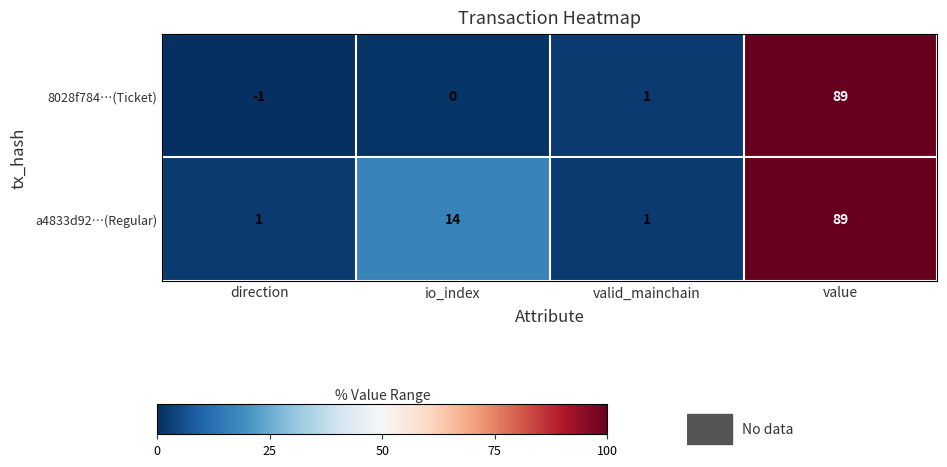

Reading left to right, extract all data points from this chart.

8028f784…(Ticket): direction=-1	io_index=0	valid_mainchain=1	value=89
a4833d92…(Regular): direction=1	io_index=14	valid_mainchain=1	value=89